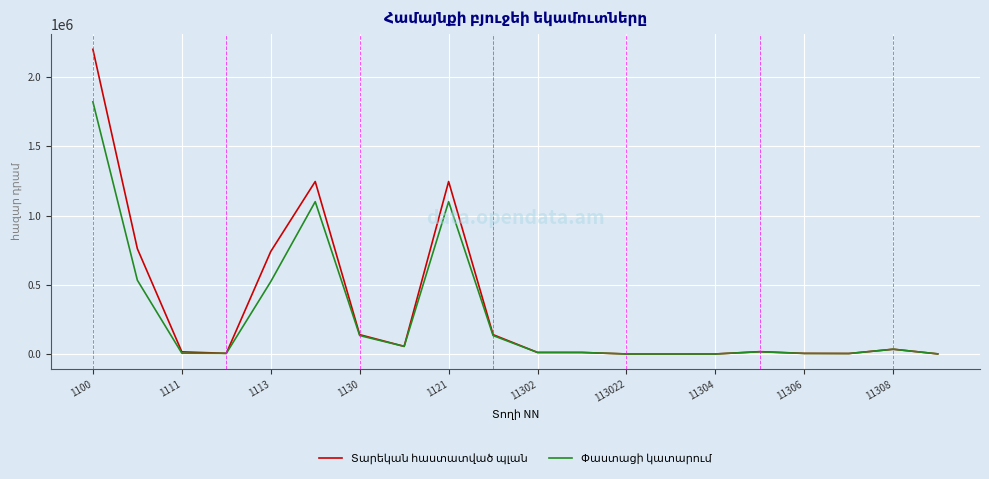

What is the value of the Տարեկան հաստատված պլան point at the 20th from the left?

600.0